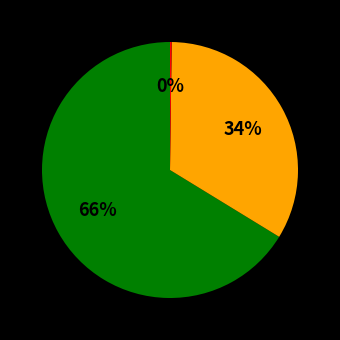

To the nearest percent, what is the average slice percentage?

33%